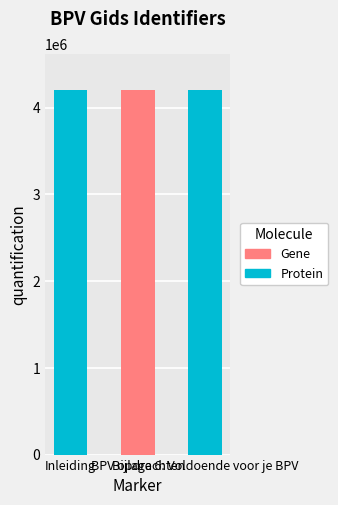

The value of Protein at Bijlage 6: Voldoende voor je BPV is 1741515. True or false?

False